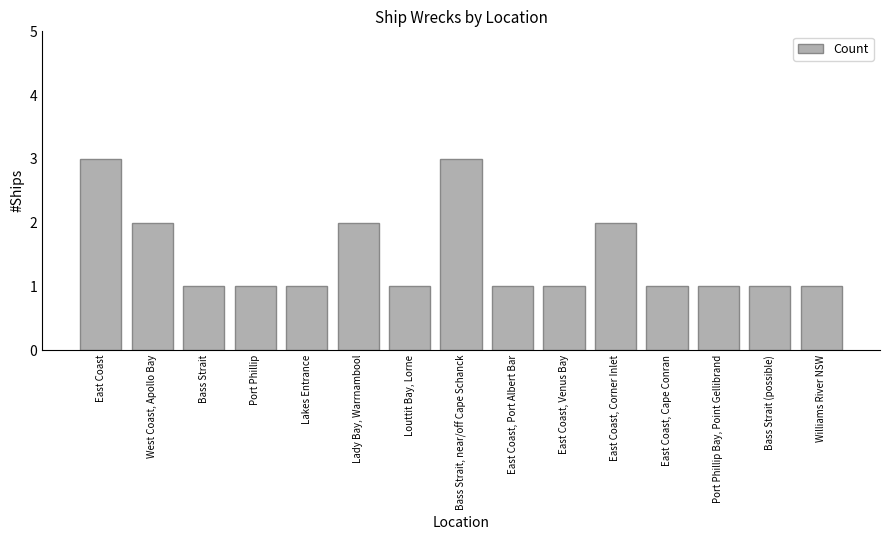

What is the label of the 5th bar from the left?

Lakes Entrance